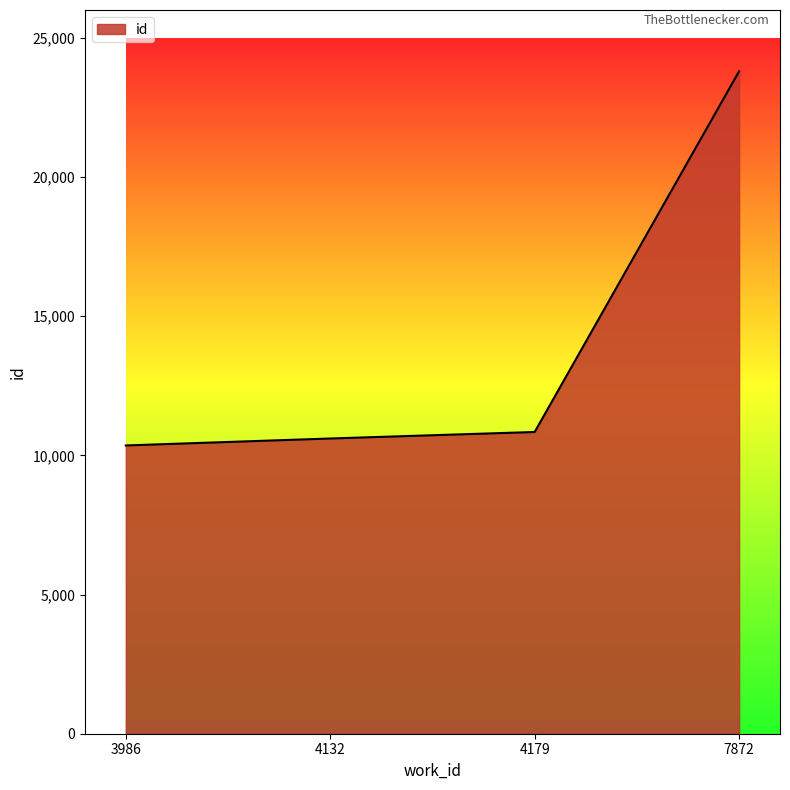

How many distinct data groups are displayed?

1